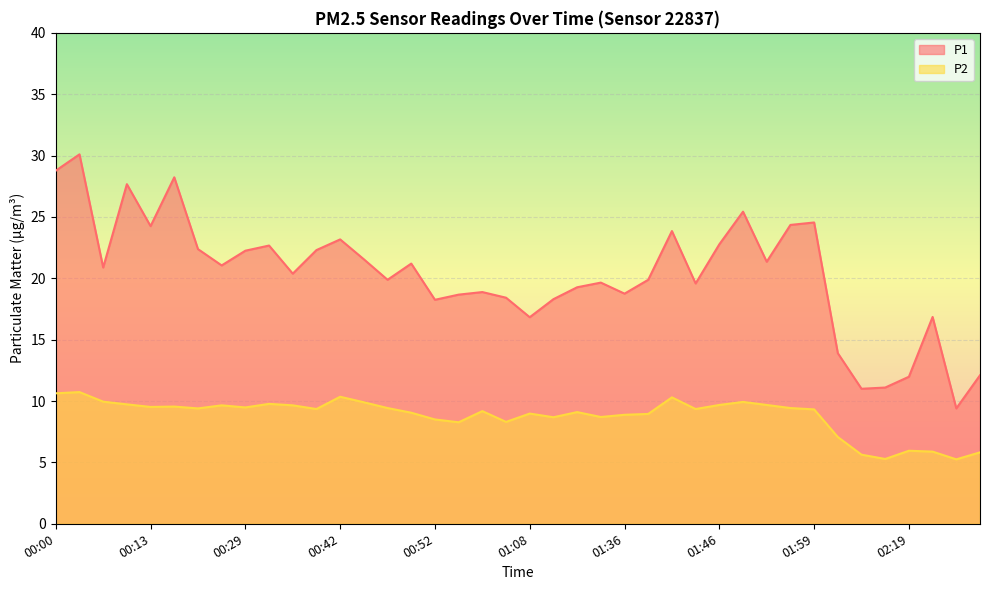

What is the greatest value displayed?

30.1